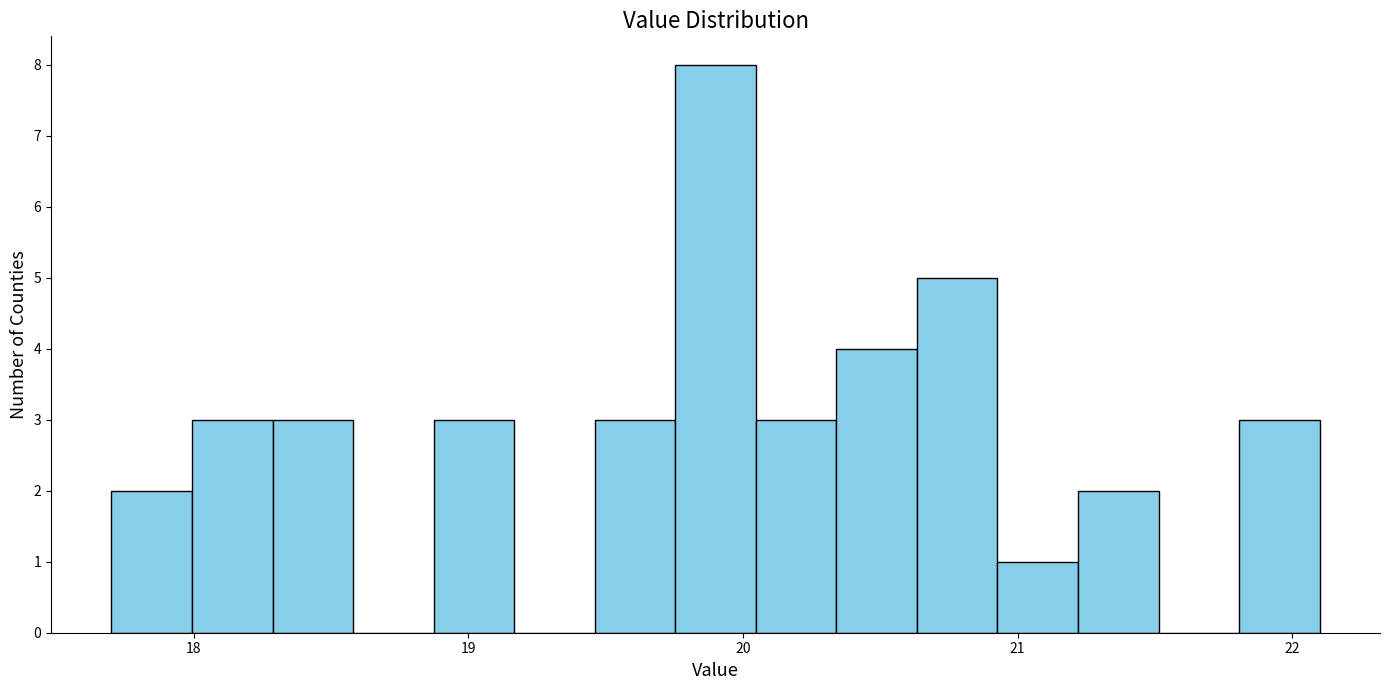

Read against the x-axis, roughly where is the centre of the tallest bar?

19.9